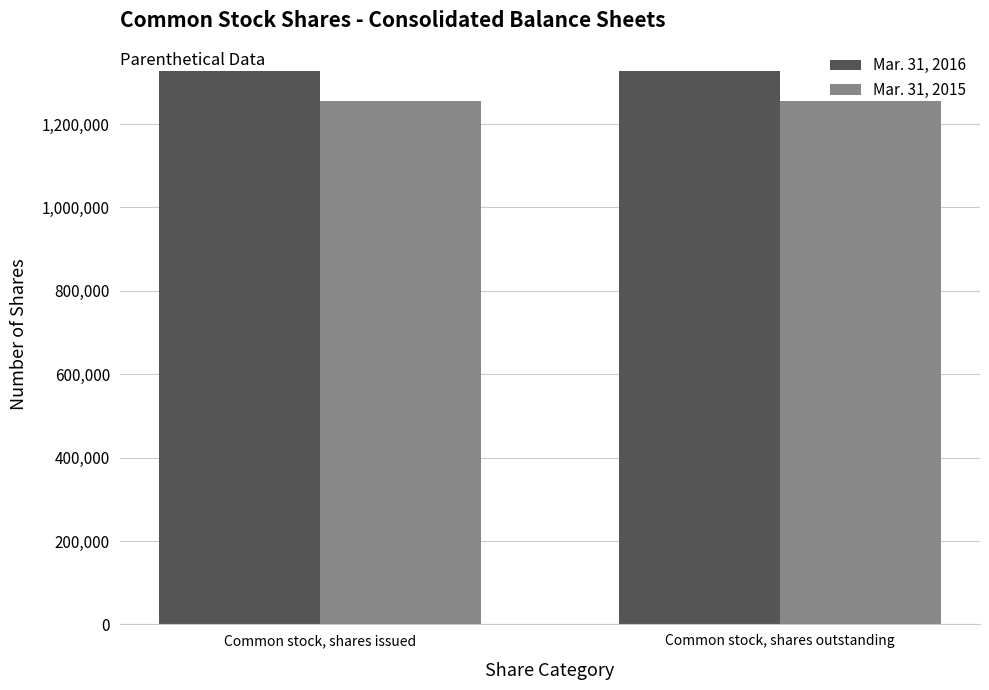

What is the total value across all series at Common stock, shares issued?

2581062